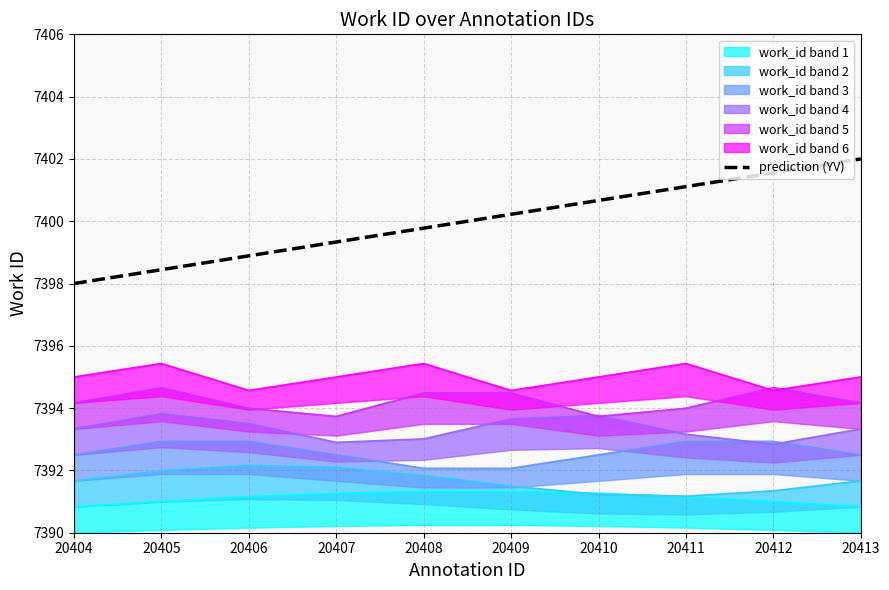

What is the greatest value displayed?

7402.0